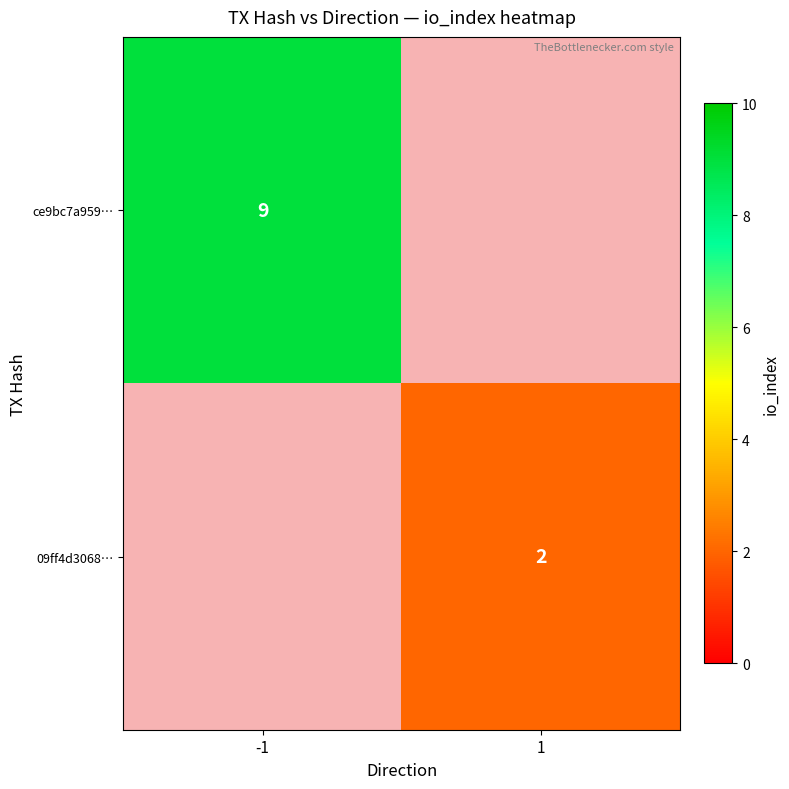

Is it true that 09ff4d3068… equals 0 at 1?

False